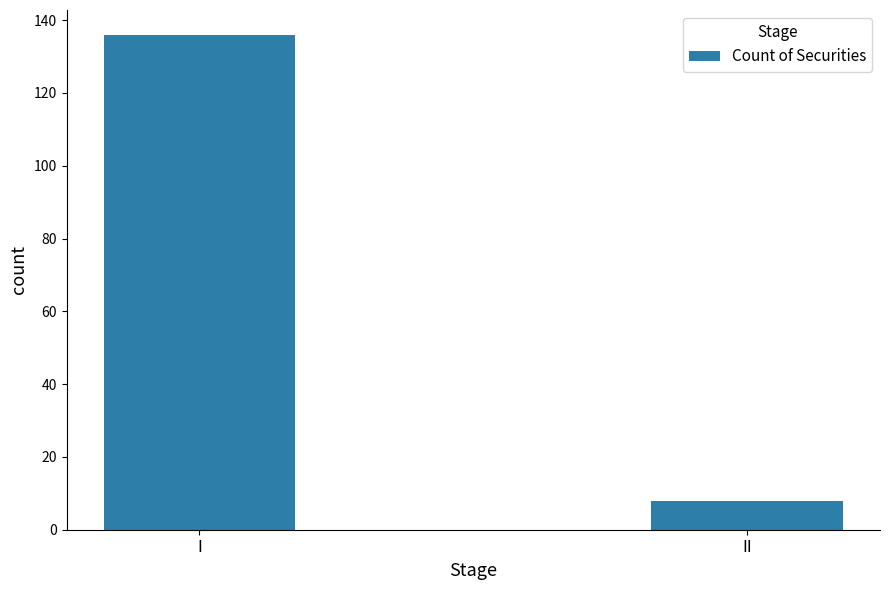

Which label corresponds to the smallest value in the chart?

II